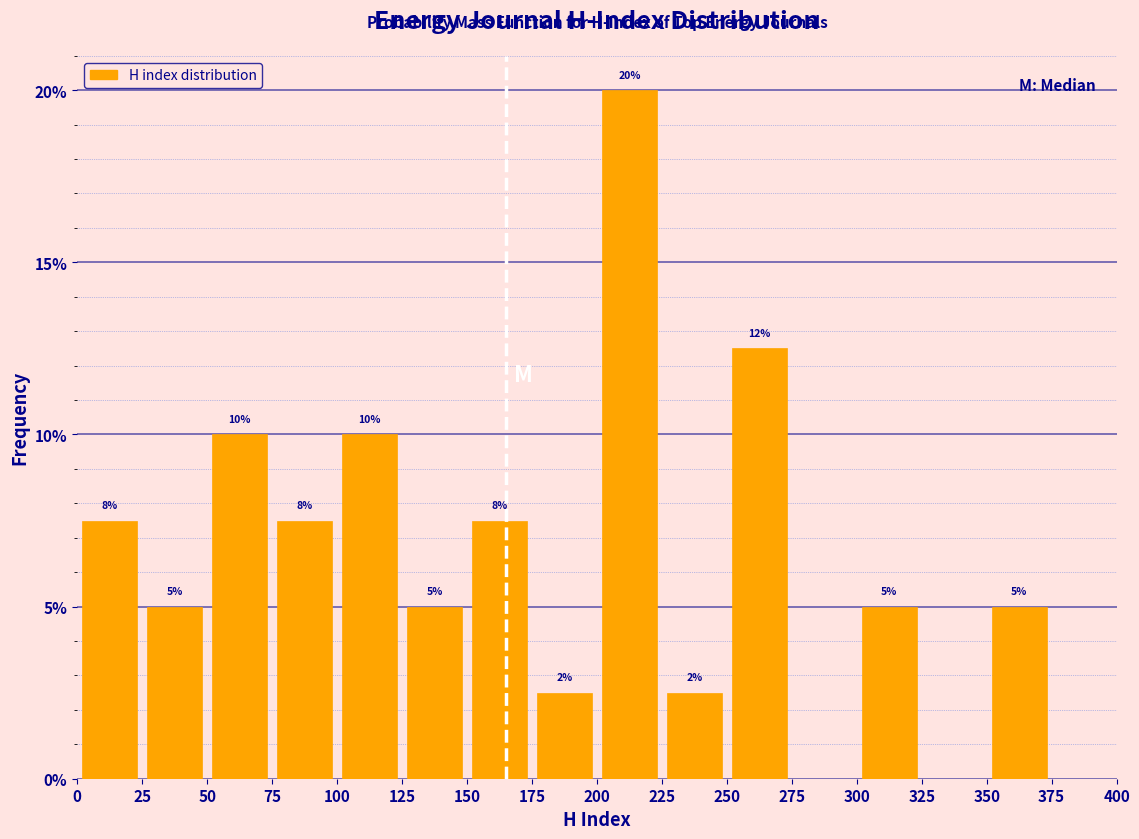

Which range on the x-axis has the tallest bar?

200 to 225